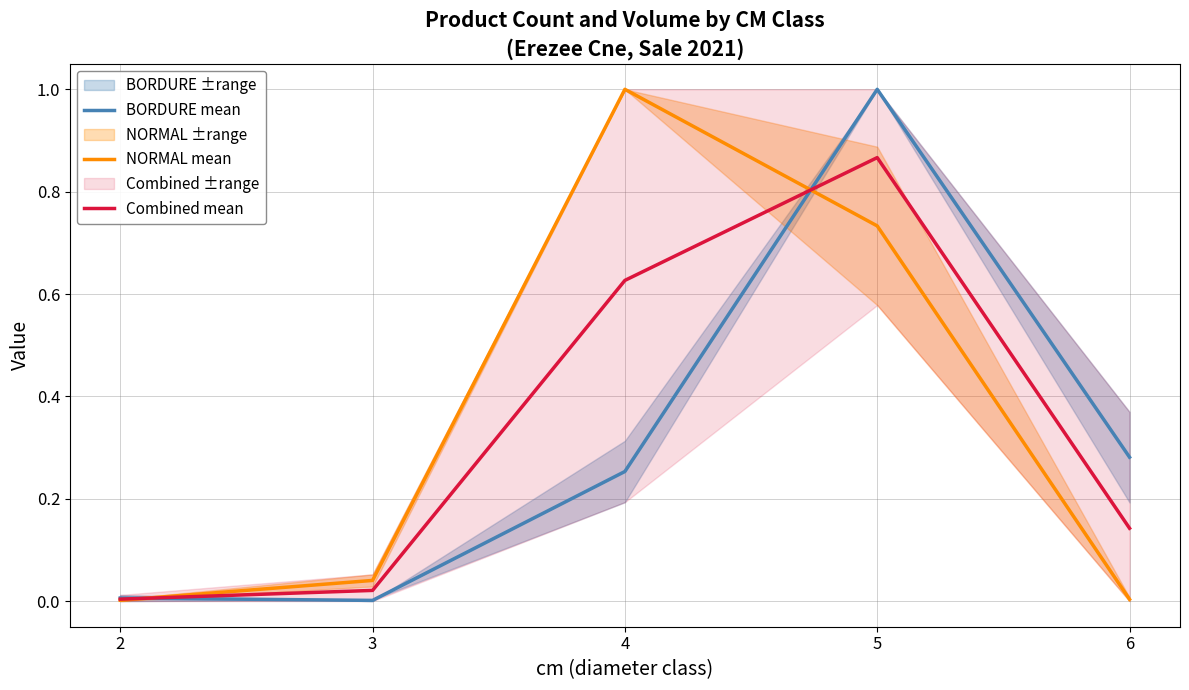

How many interior local peaks does the NORMAL mean series have?

1